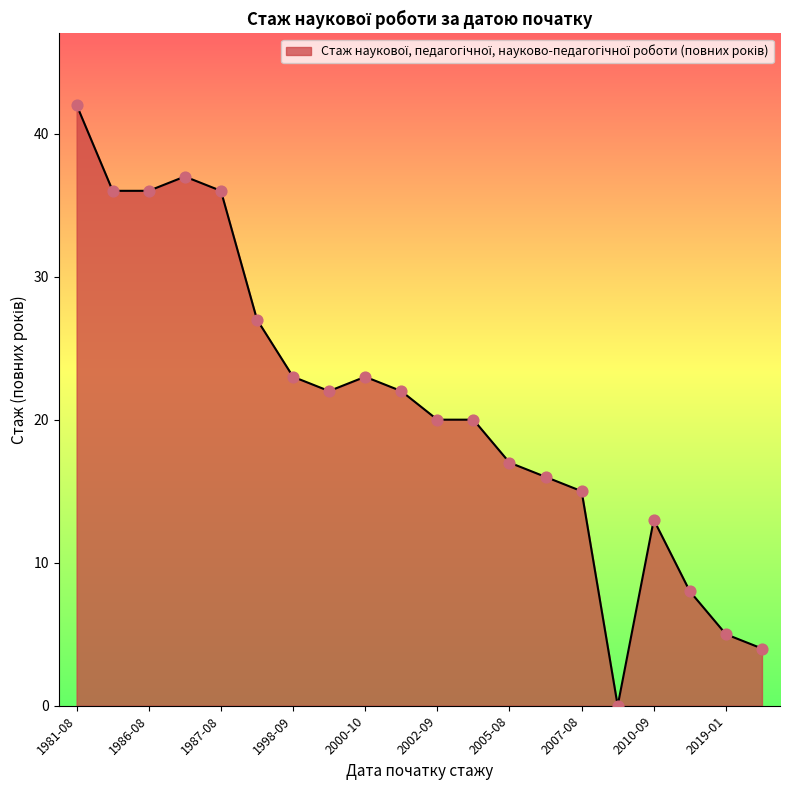

What is the greatest value displayed?

42